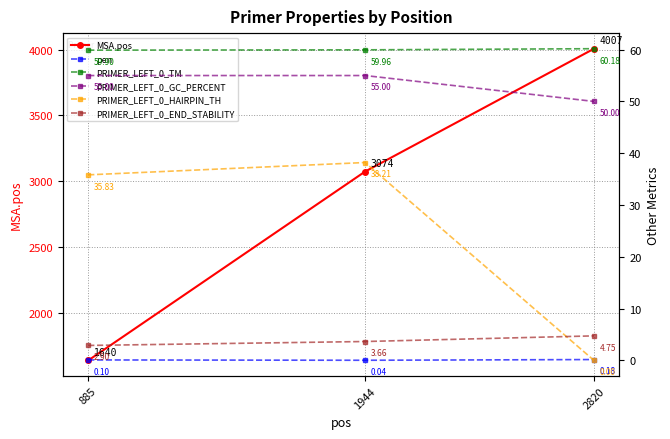

What is the difference between the maximum and minimum values in the PRIMER_LEFT_0_END_STABILITY series?

1.9